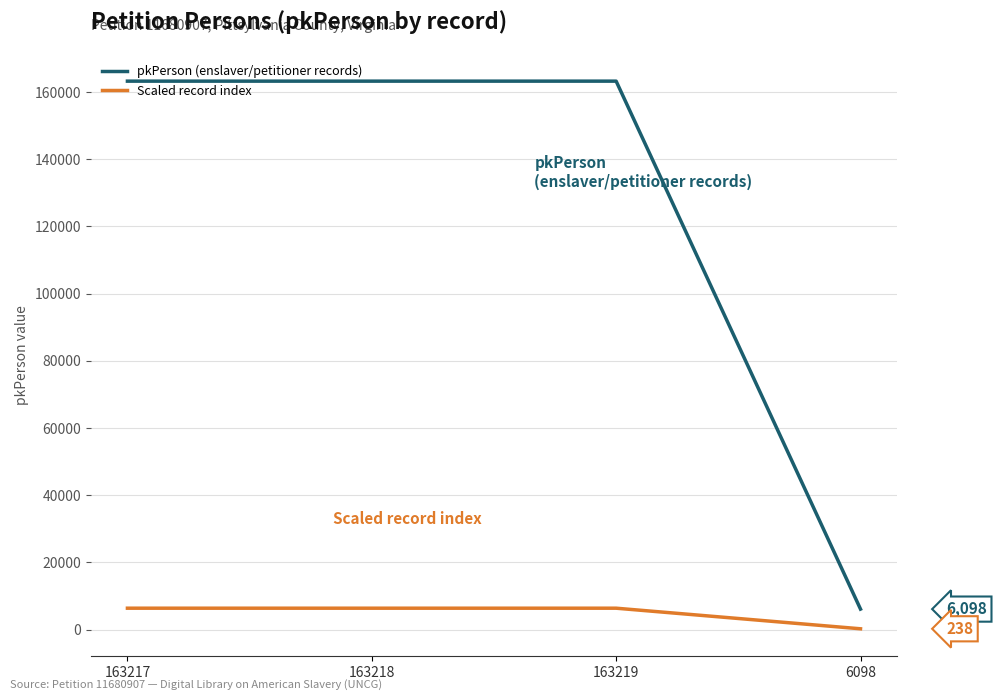

What is the sum of all pkPerson (enslaver/petitioner records) values?

495752.0